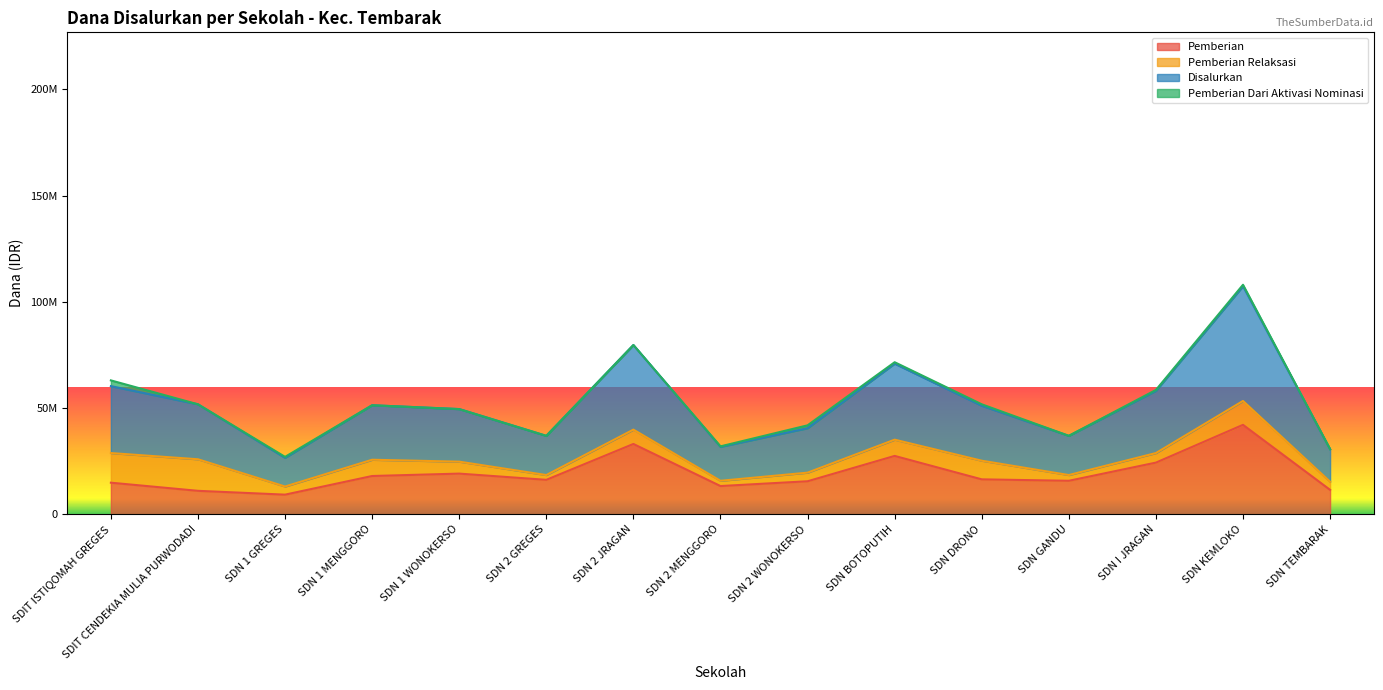

Which label corresponds to the smallest value in the chart?

SDN 1 GREGES